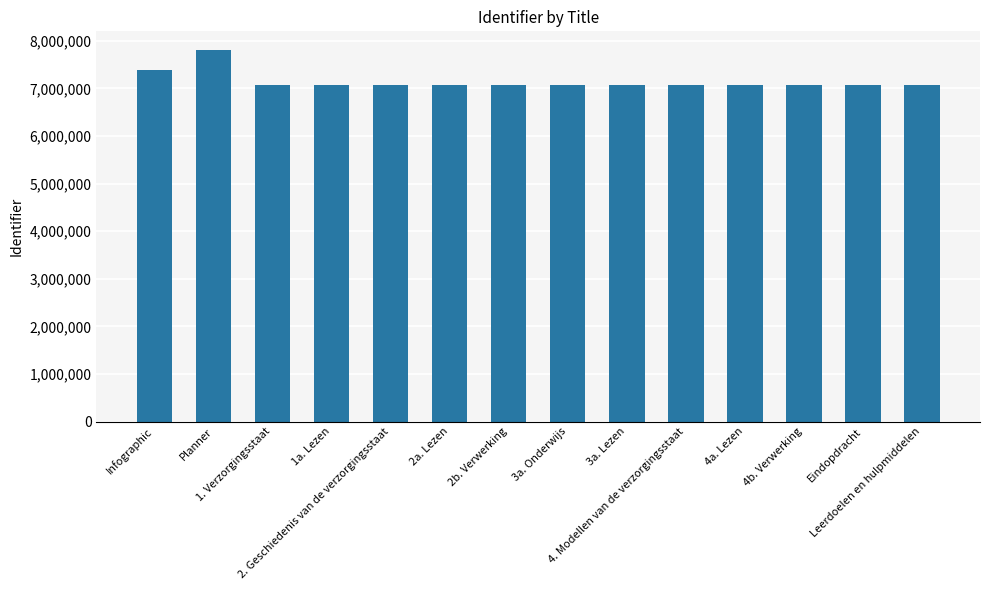

What position from the right is 2b. Verwerking?

8